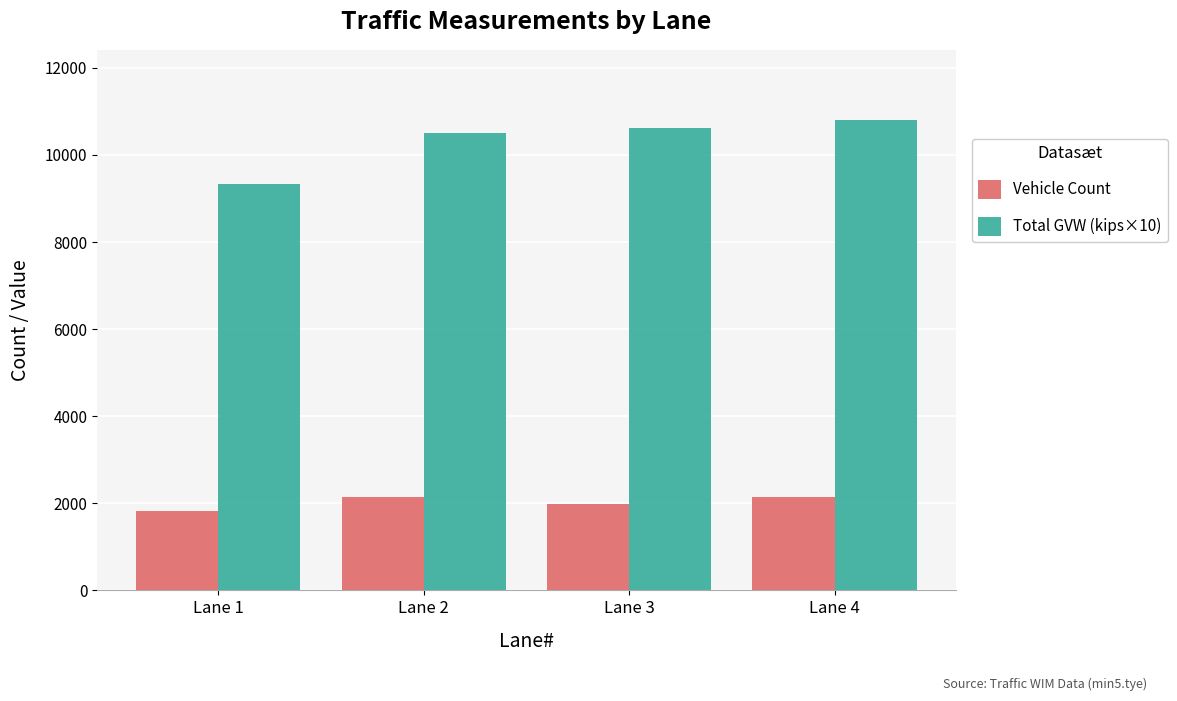

What is the sum of the Vehicle Count values at Lane 3 and Lane 2?

4132